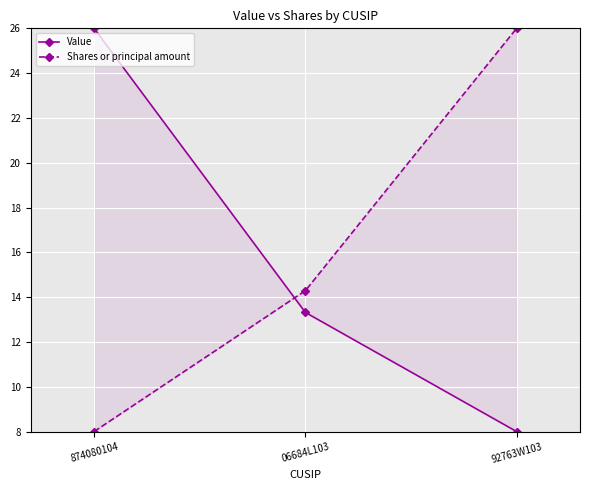

Where does the Value series first go above 13?

874080104